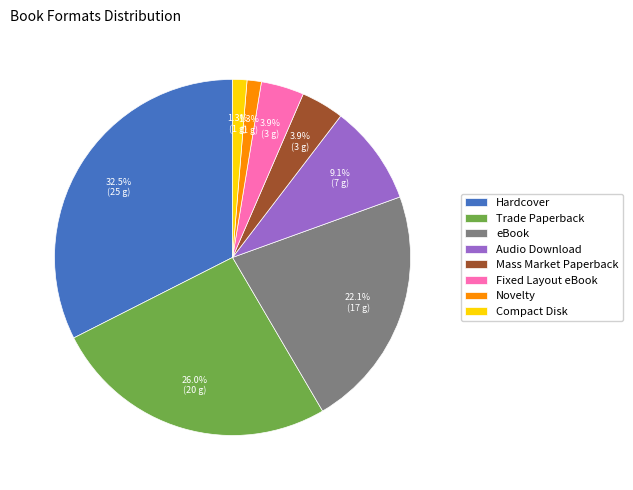

Which slice is the largest?

Hardcover